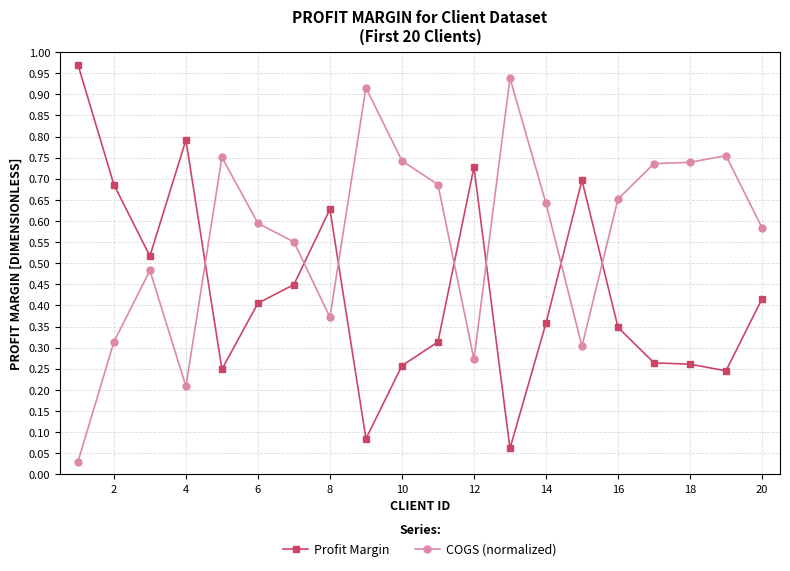

True or false: COGS (normalized) has more than 0 interior local peaks.

True